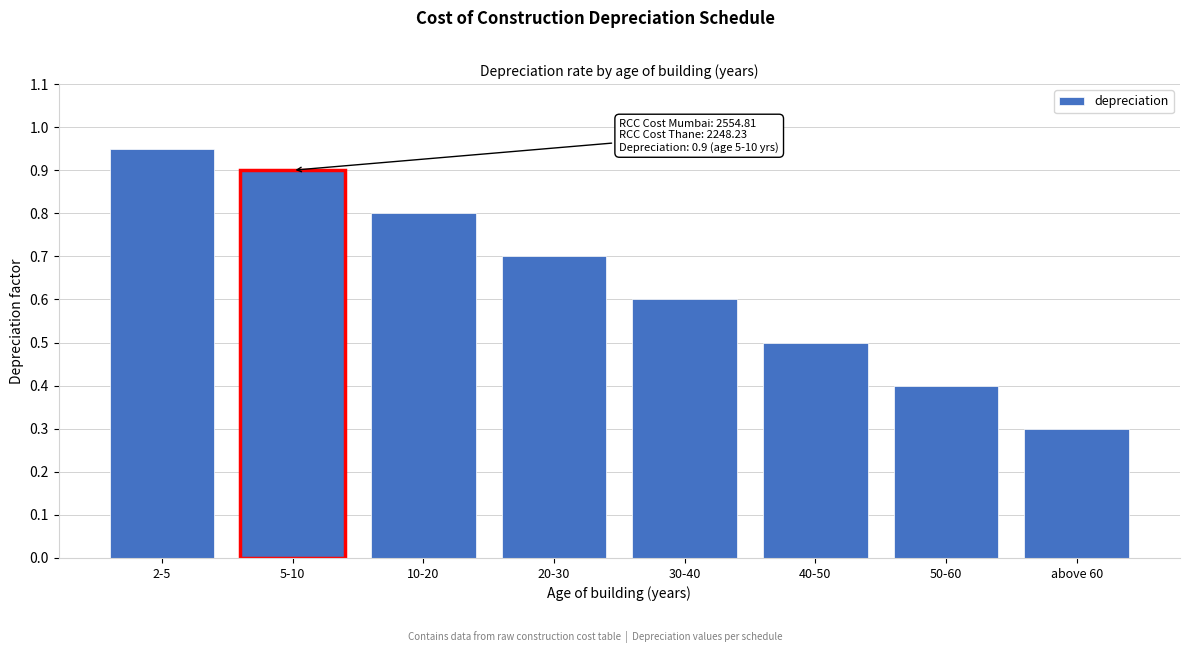

What is the change in value from 5-10 to 30-40?

-0.3